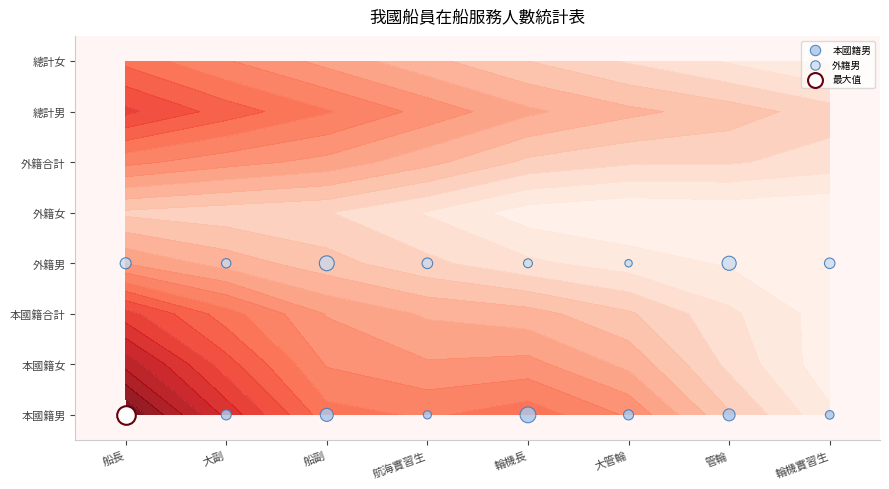

What is the sum of the 外籍男 values at 輪機長 and 船副?

6